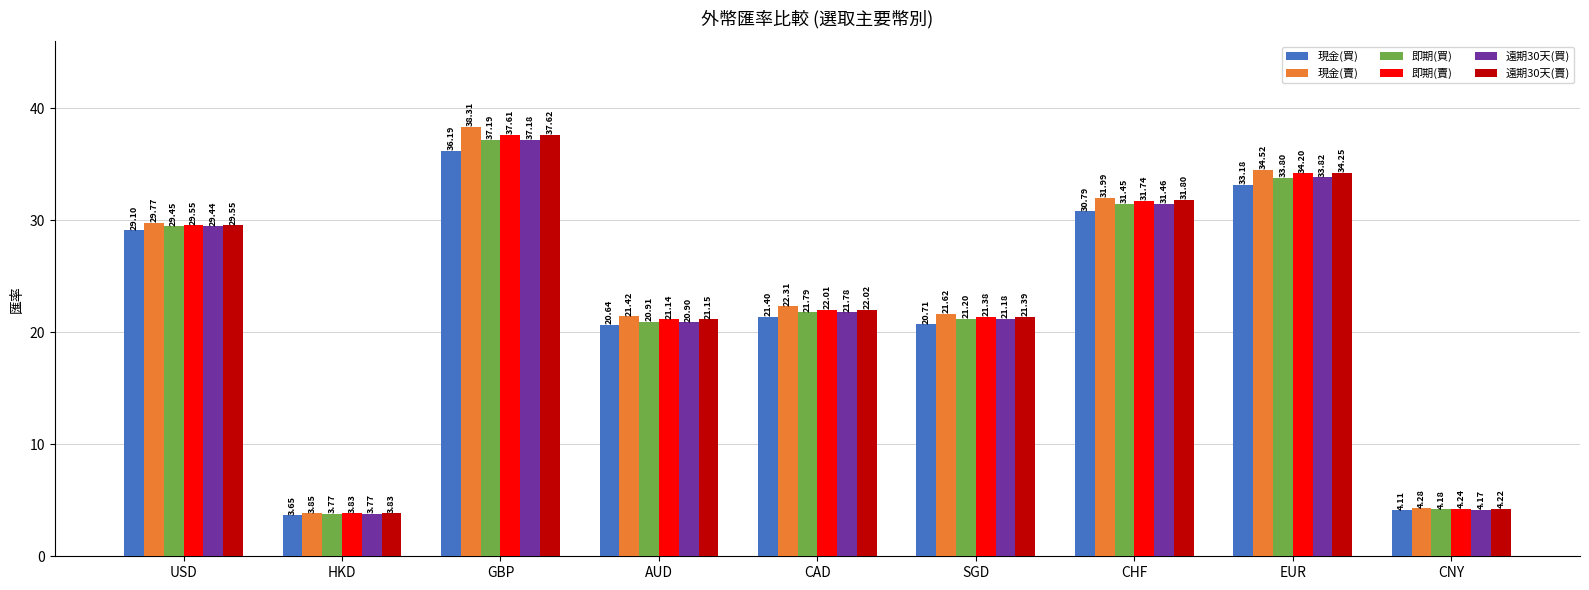

What is the spread (max minus min) of values at AUD?

0.8